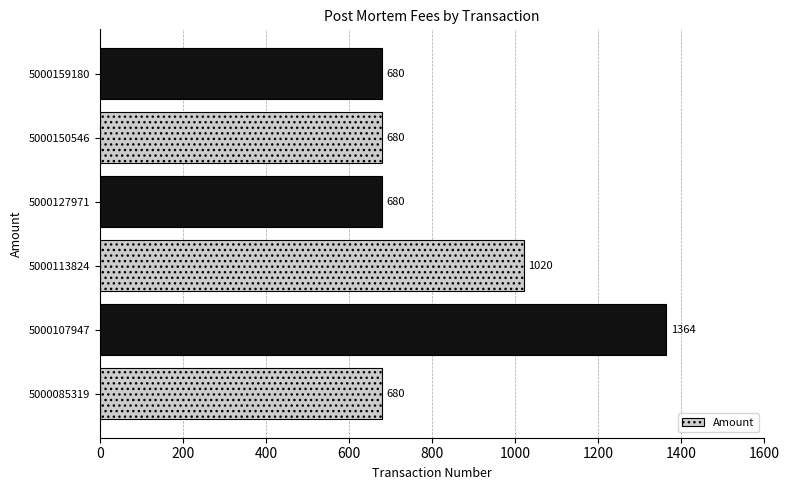

What is the difference between the second highest and second lowest values?

340